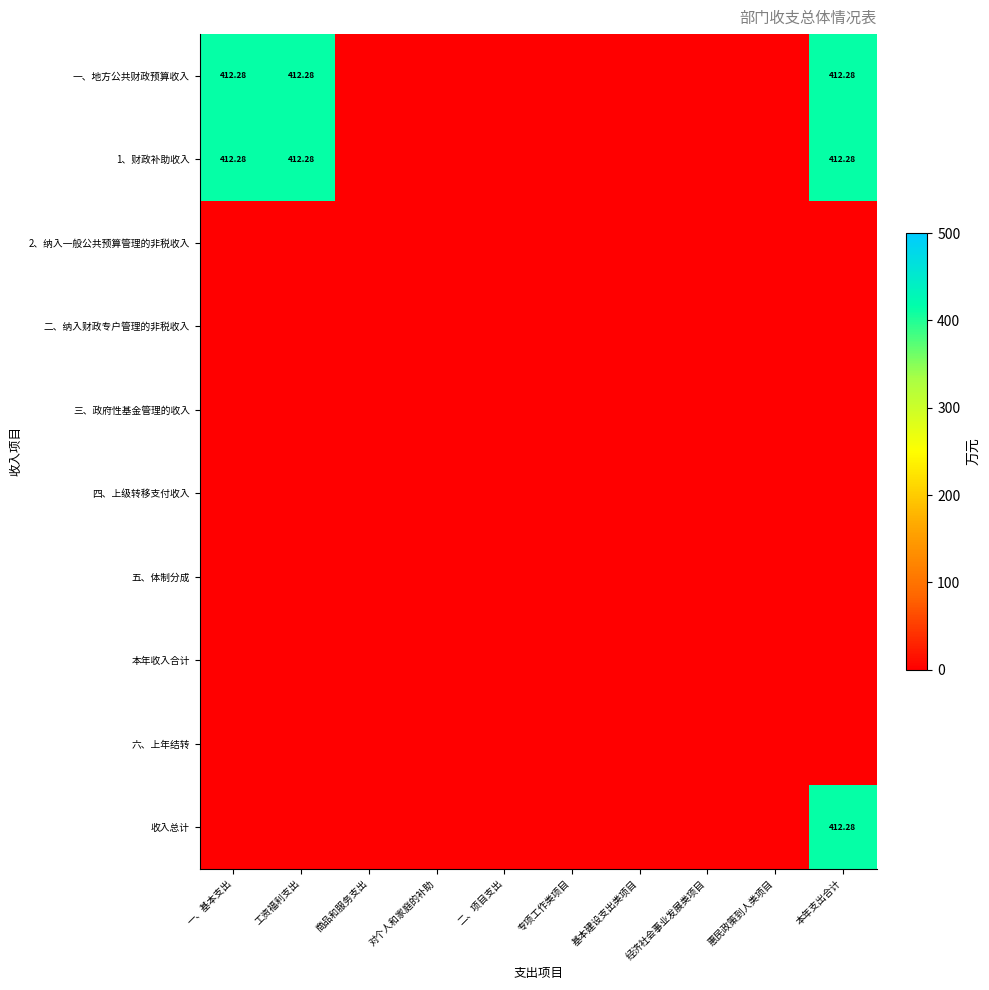

At which label is 1、财政补助收入 closest to 206?

商品和服务支出